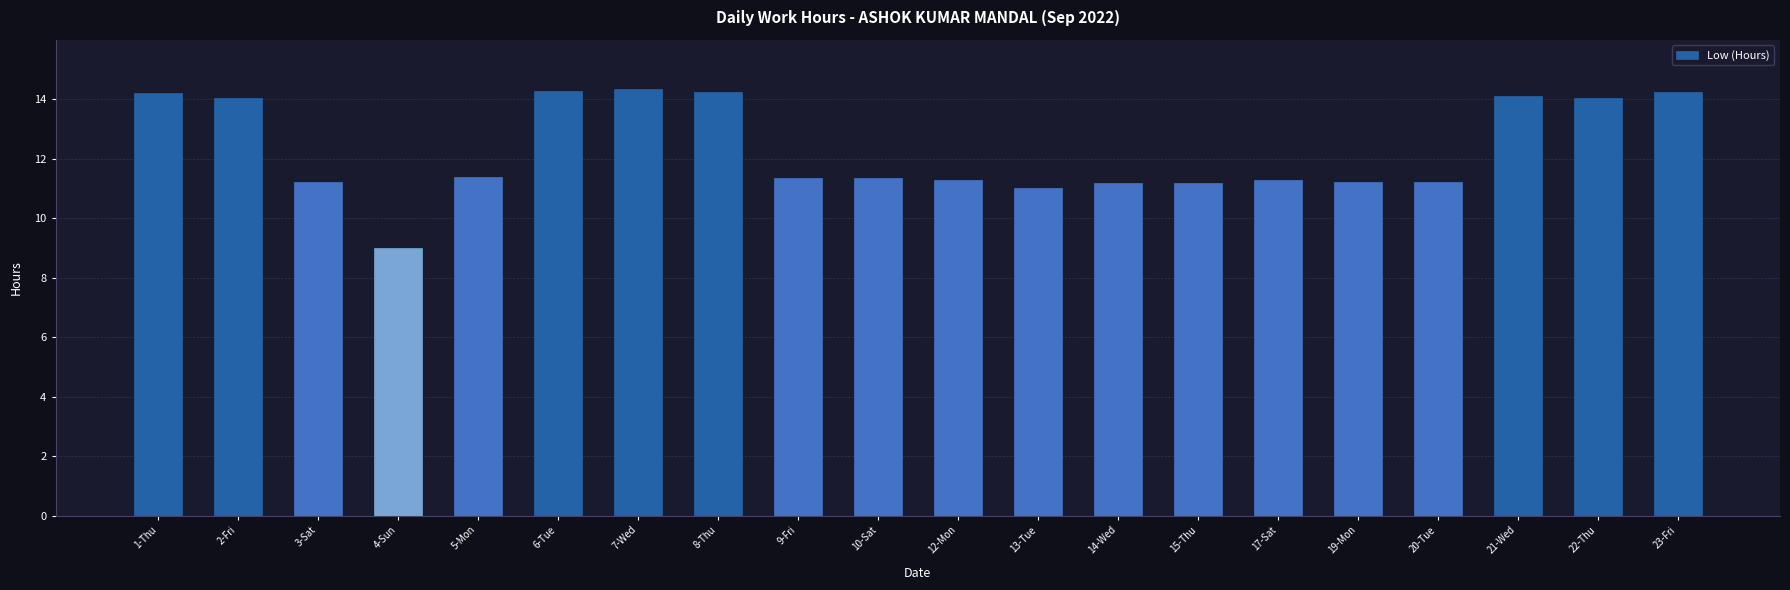

At which label is the value closest to 11?

13-Tue